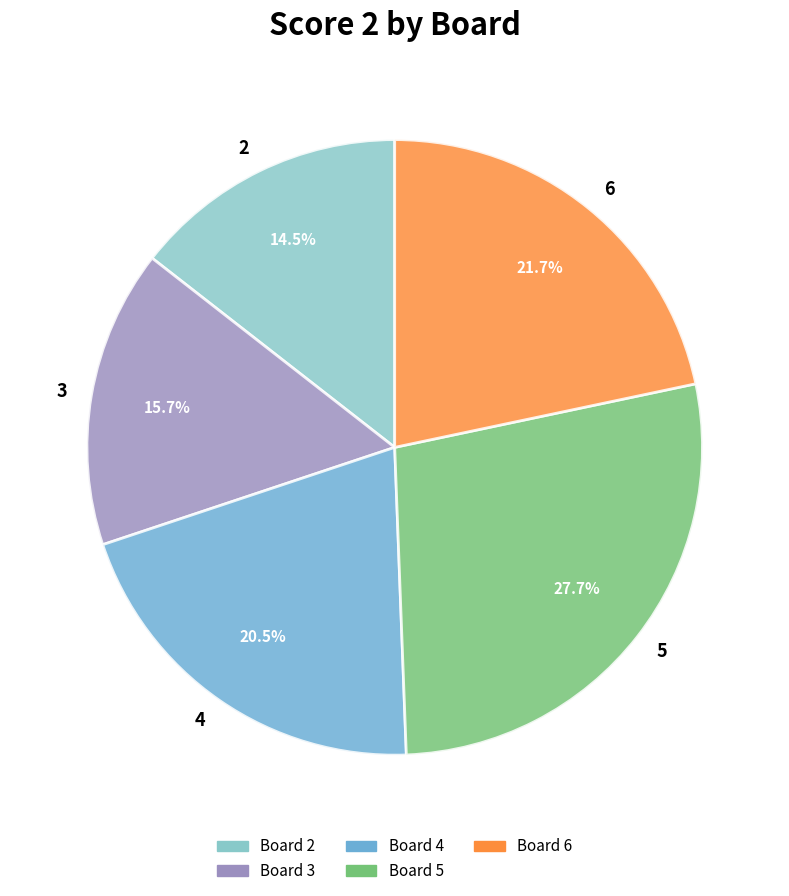

What is the smallest slice in the pie chart?

2